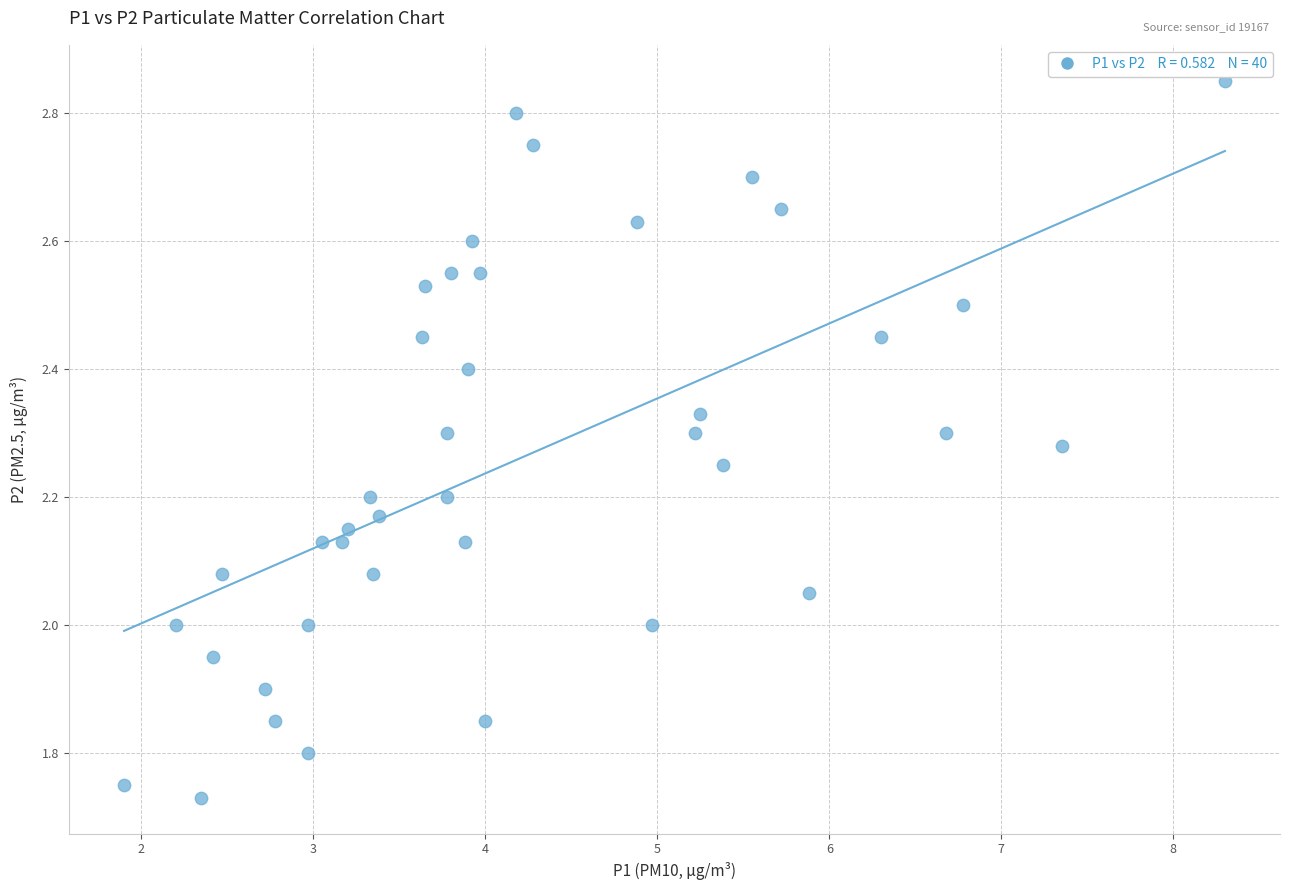

What is the range of X values (max minus min)?

6.4